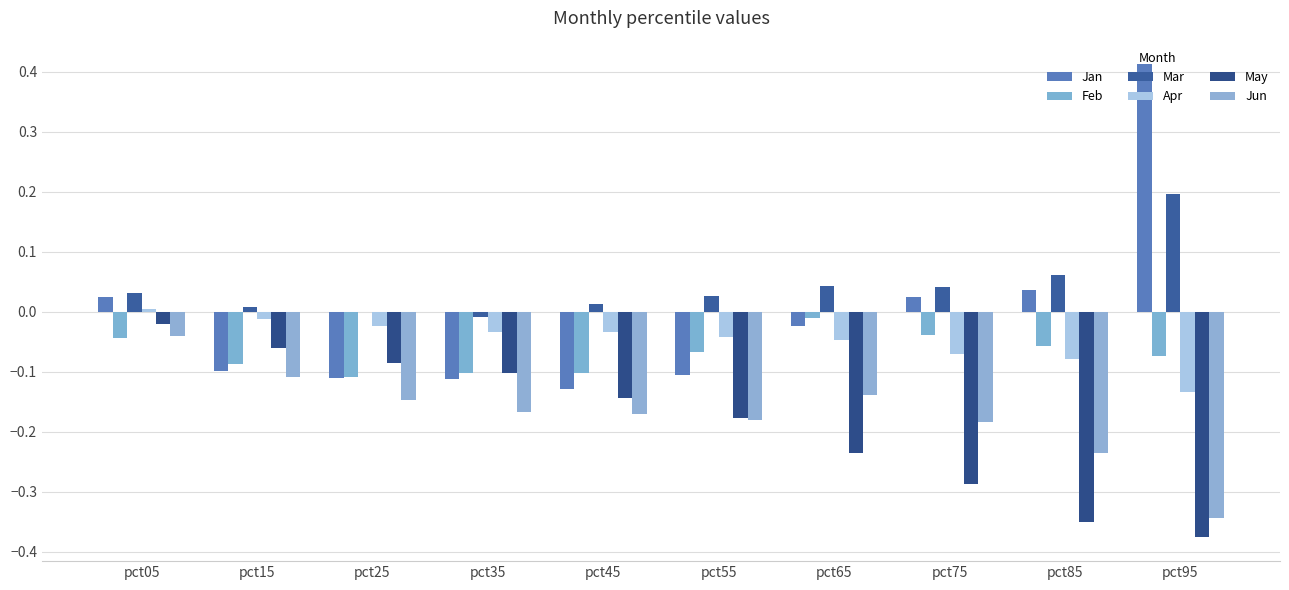

What is the smallest value displayed?

-0.4